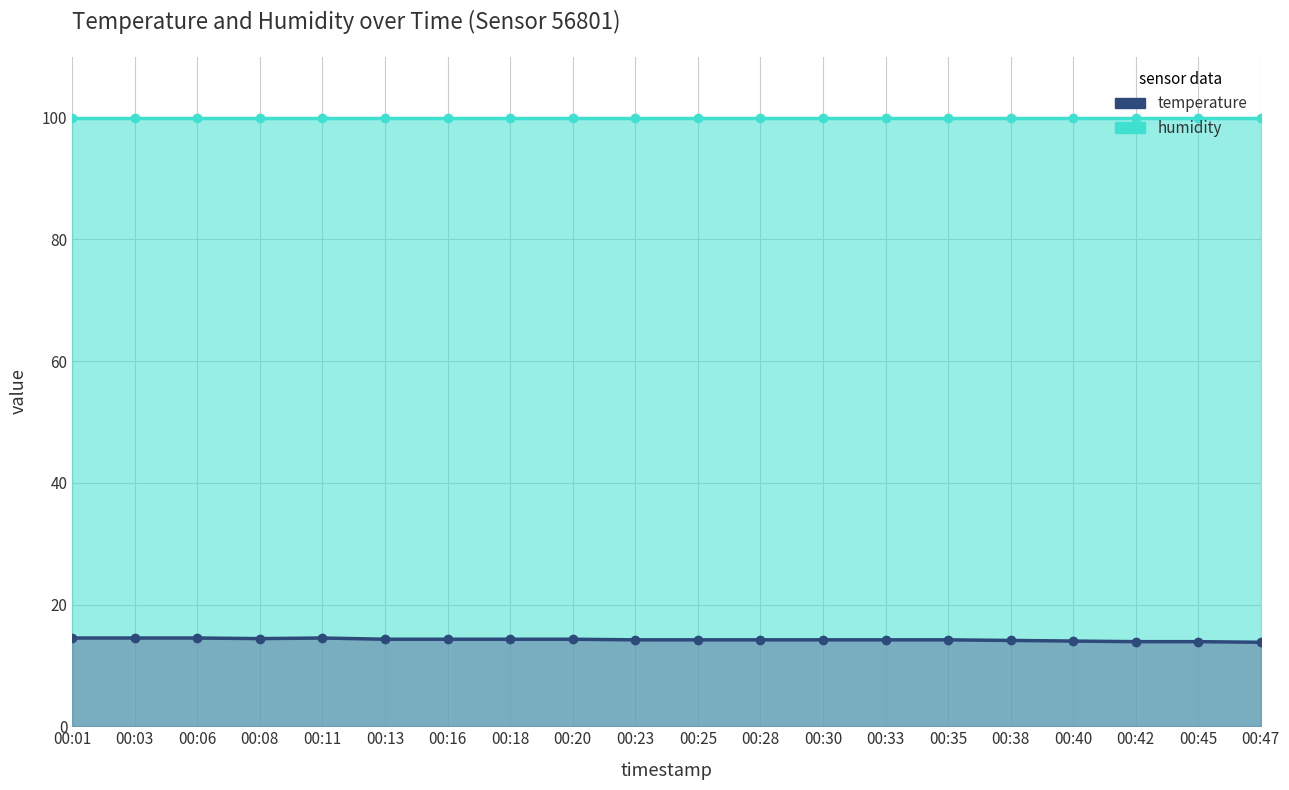

The temperature series shows 13.9 at 00:45. True or false?

True